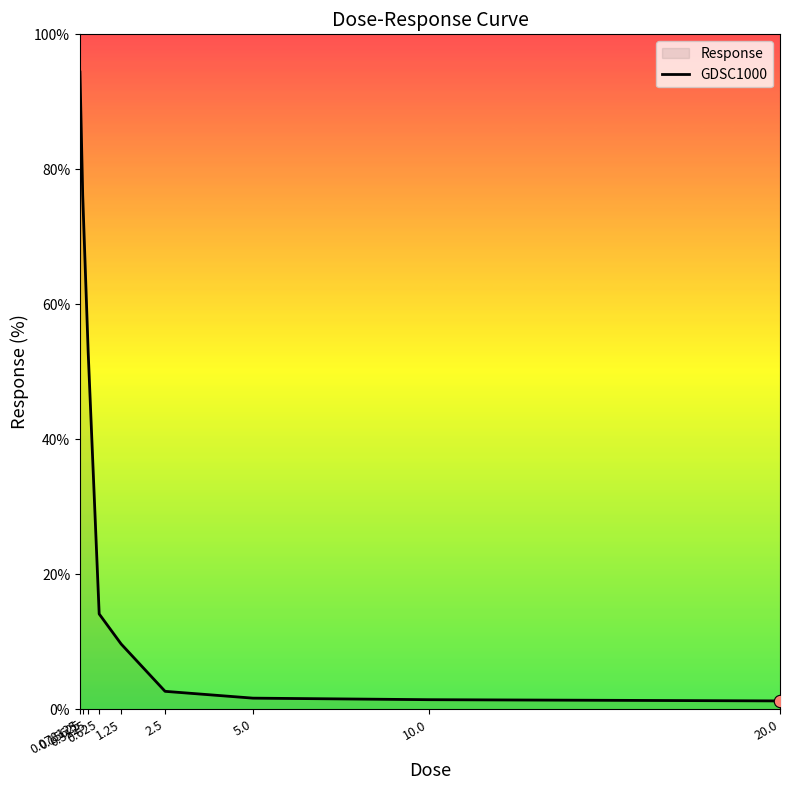

Between 1.25 and 20.0, which is larger?

1.25